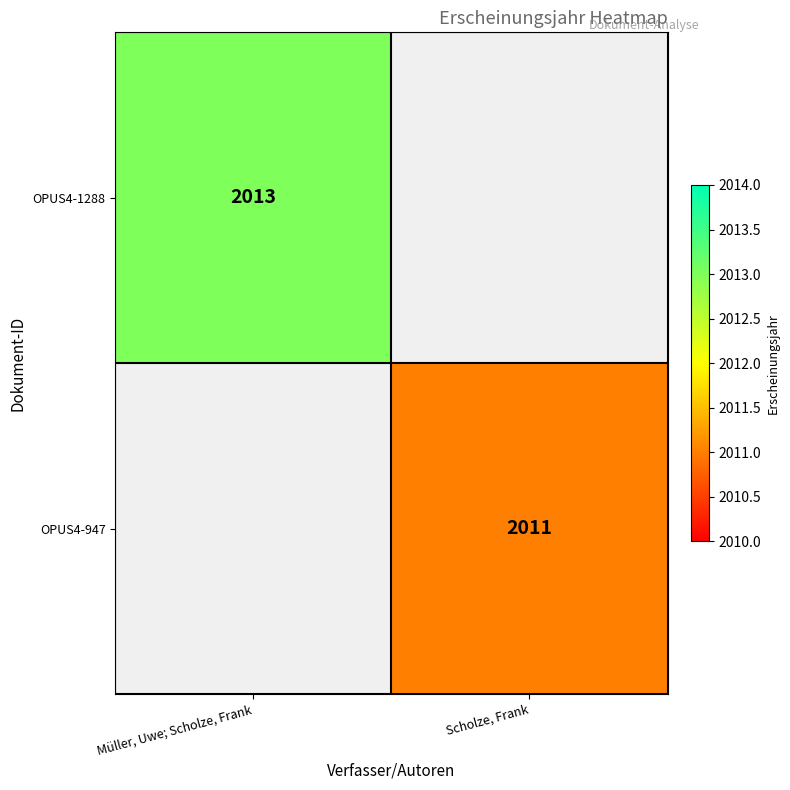

The OPUS4-1288 series shows 2013 at Müller, Uwe; Scholze, Frank. True or false?

True